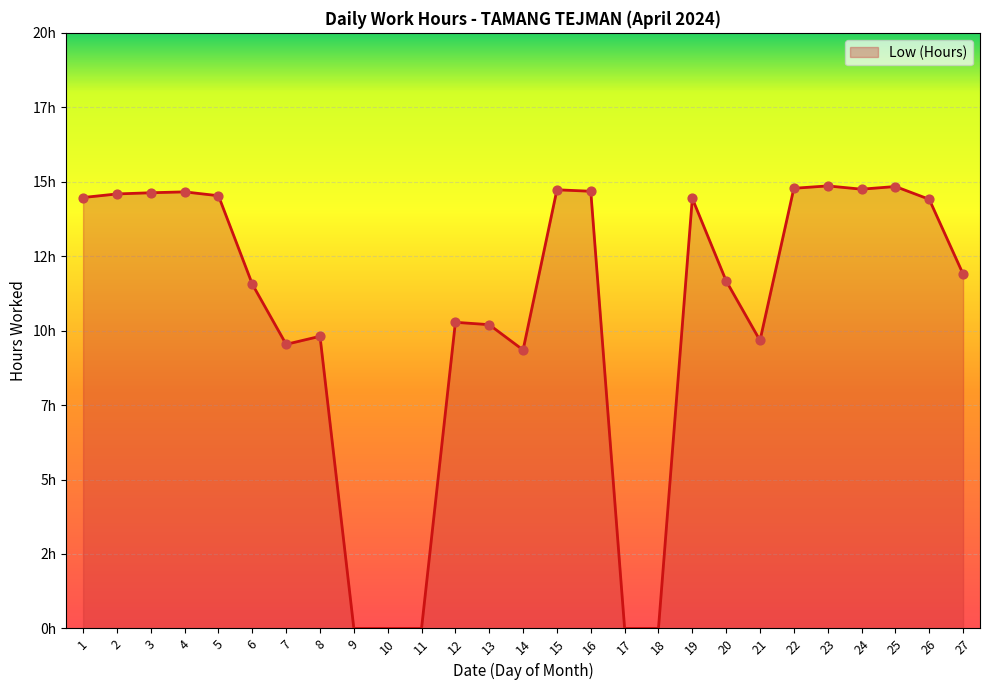

Is this an area chart (filled region under the line)?

Yes